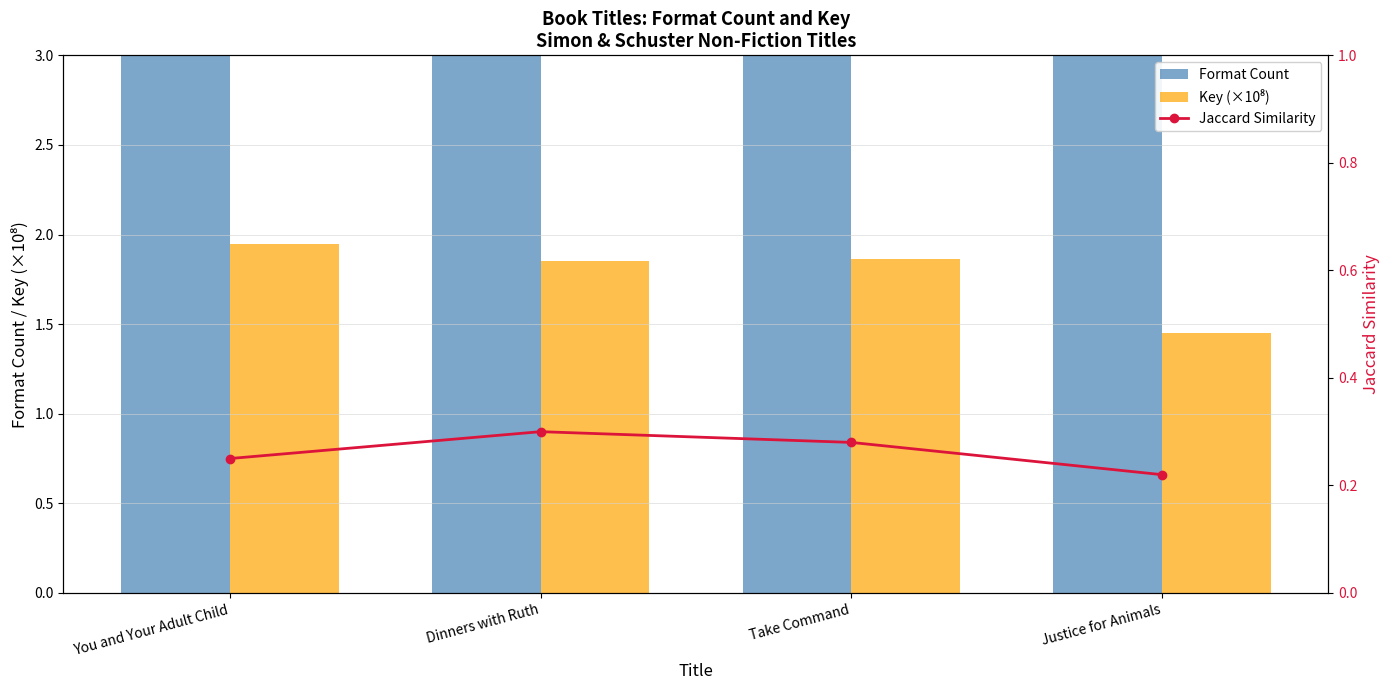

At which category is the sum across all series the highest?

You and Your Adult Child